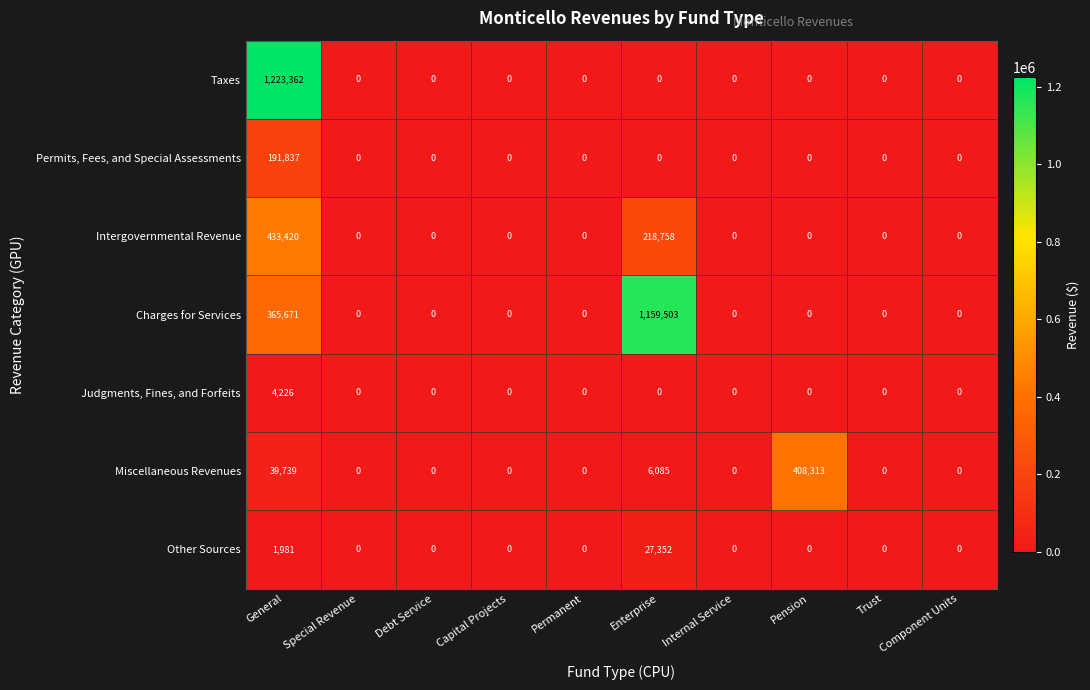

Which series has the largest total across all categories?

Charges for Services